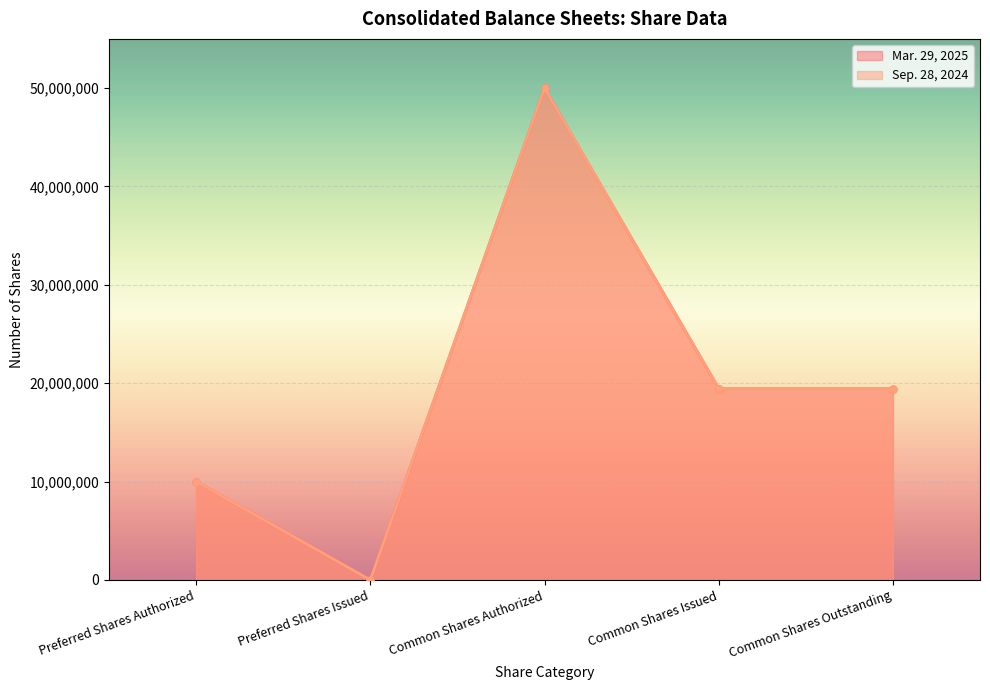

True or false: Mar. 29, 2025 and Sep. 28, 2024 cross at least once.

False